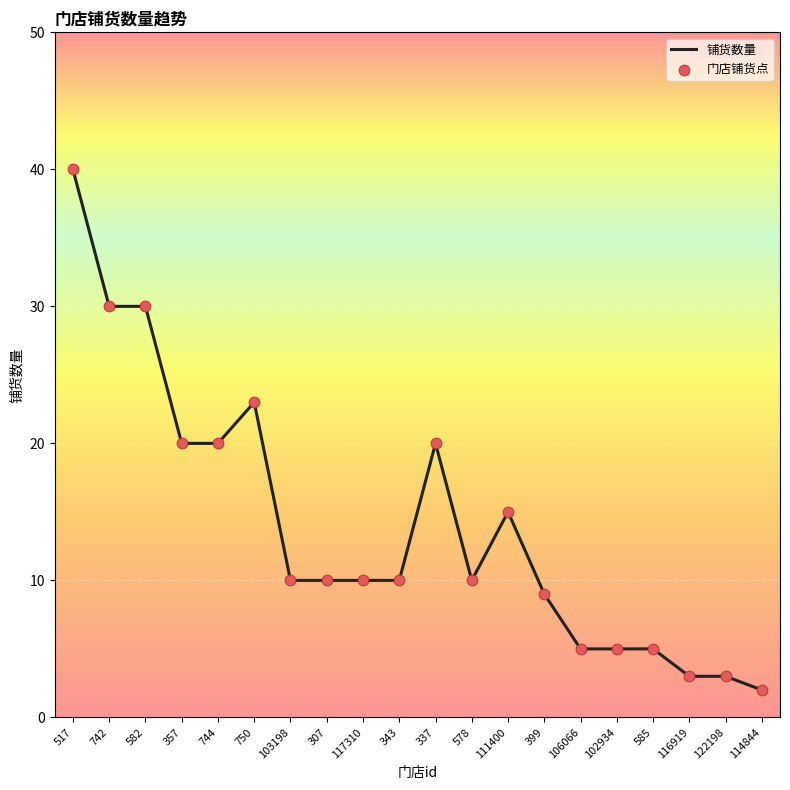

Approximately how many times larger is the value at 106066 compared to 111400?

0.3